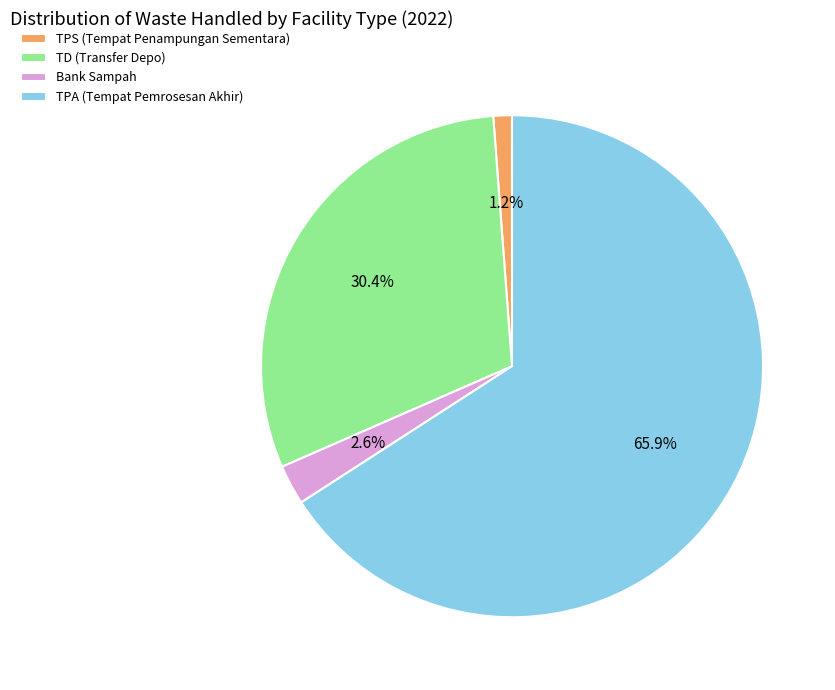

Which slice represents more than half of the pie?

TPA (Tempat Pemrosesan Akhir)